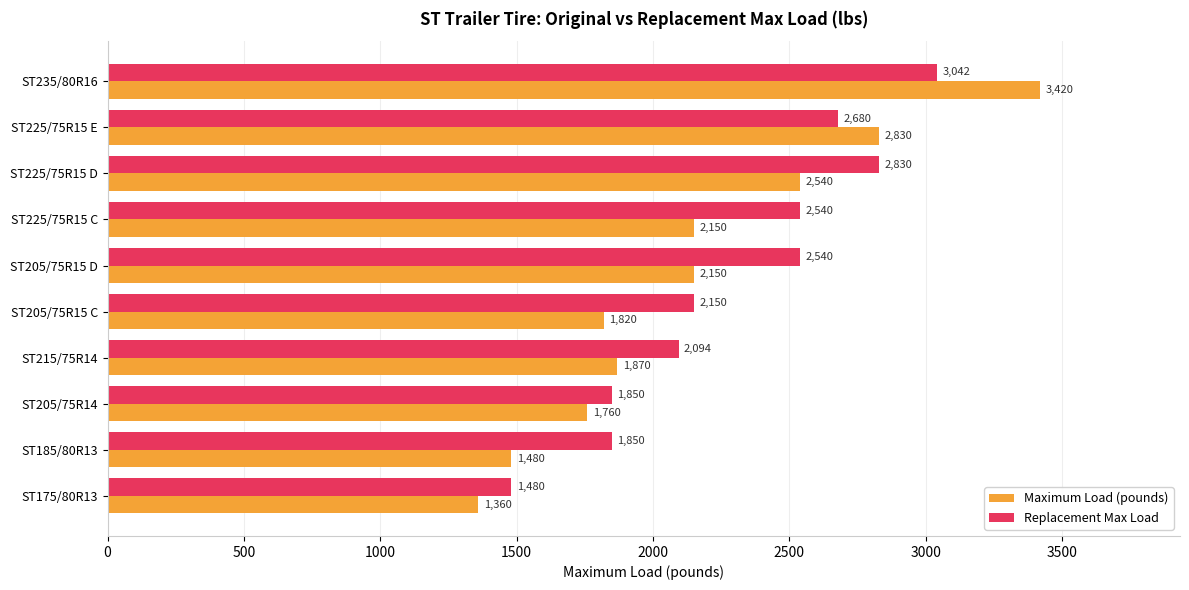

What is the total value across all series at ST225/75R15 C?

4690